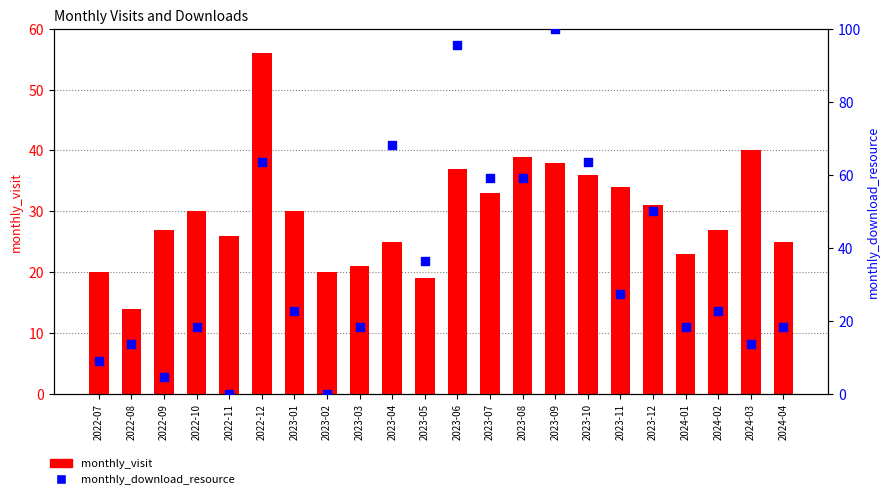

Is the value of monthly_visit at 2024-03 greater than the value of monthly_download_resource at 2024-02?

Yes